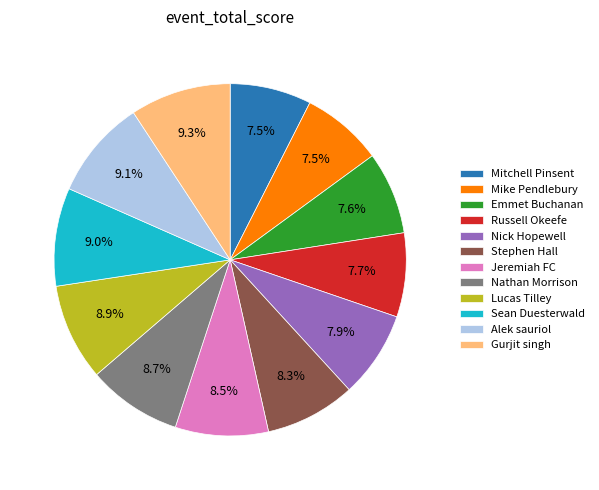

Does Sean Duesterwald represent more than half of the total?

No